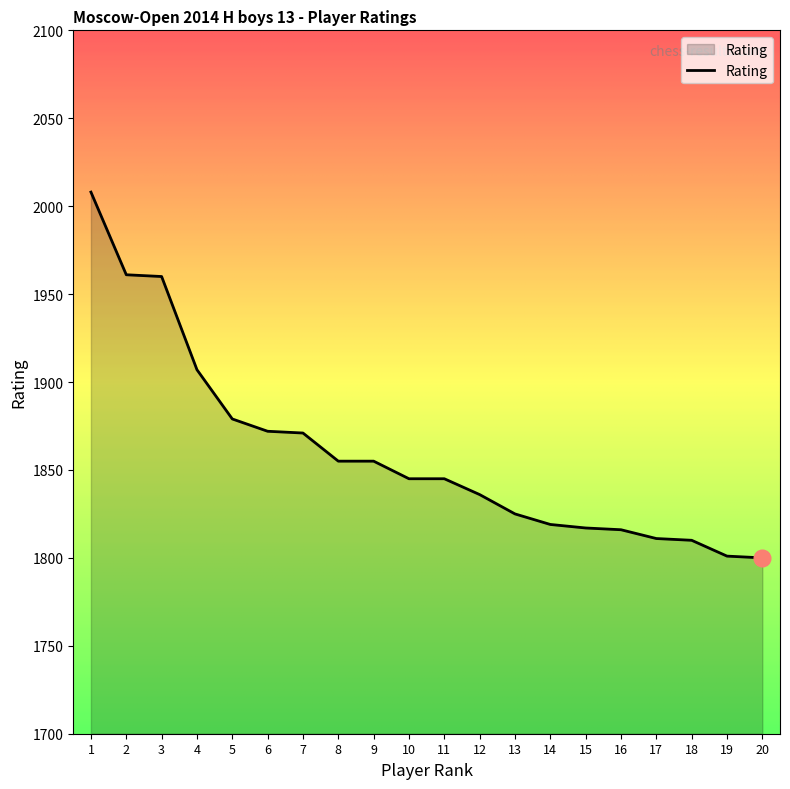

What is the difference between the maximum and minimum values?

208